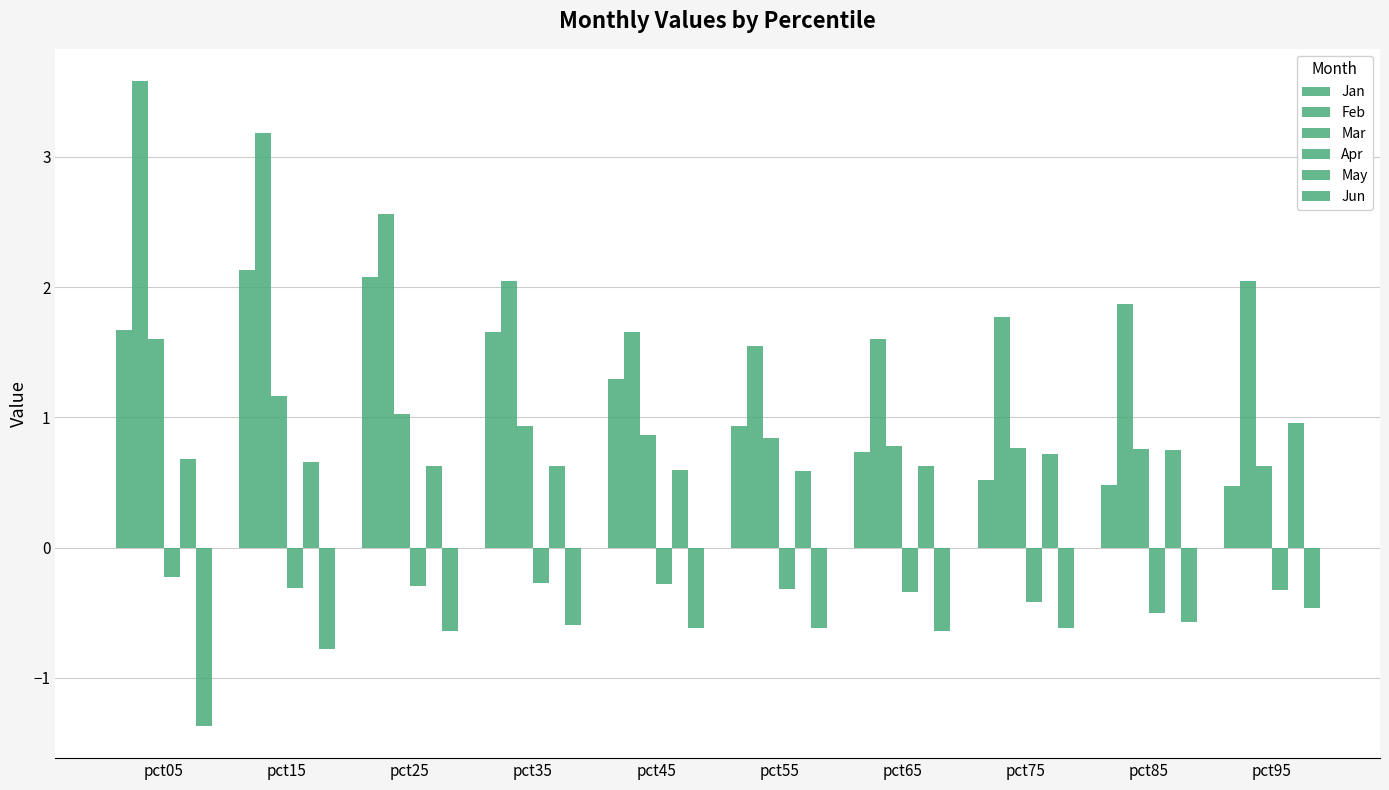

Reading right to left, list all the values displayed in this chart.

Jan: 0.5	0.5	0.5	0.7	0.9	1.3	1.7	2.1	2.1	1.7
Feb: 2.0	1.9	1.8	1.6	1.5	1.7	2.0	2.6	3.2	3.6
Mar: 0.6	0.8	0.8	0.8	0.8	0.9	0.9	1.0	1.2	1.6
Apr: -0.3	-0.5	-0.4	-0.3	-0.3	-0.3	-0.3	-0.3	-0.3	-0.2
May: 1.0	0.7	0.7	0.6	0.6	0.6	0.6	0.6	0.7	0.7
Jun: -0.5	-0.6	-0.6	-0.6	-0.6	-0.6	-0.6	-0.6	-0.8	-1.4